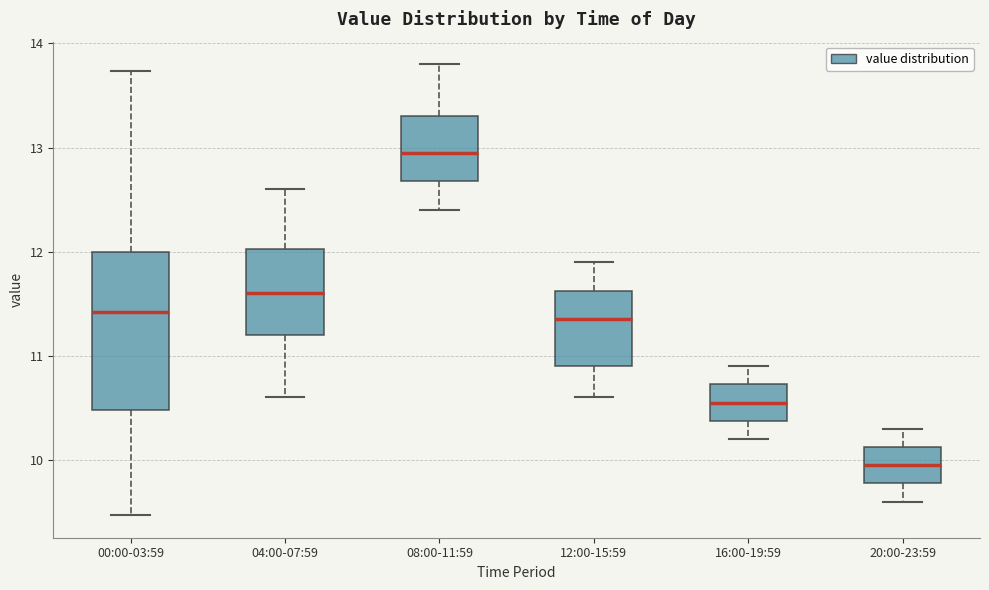

Which box's median line is the lowest?

20:00-23:59